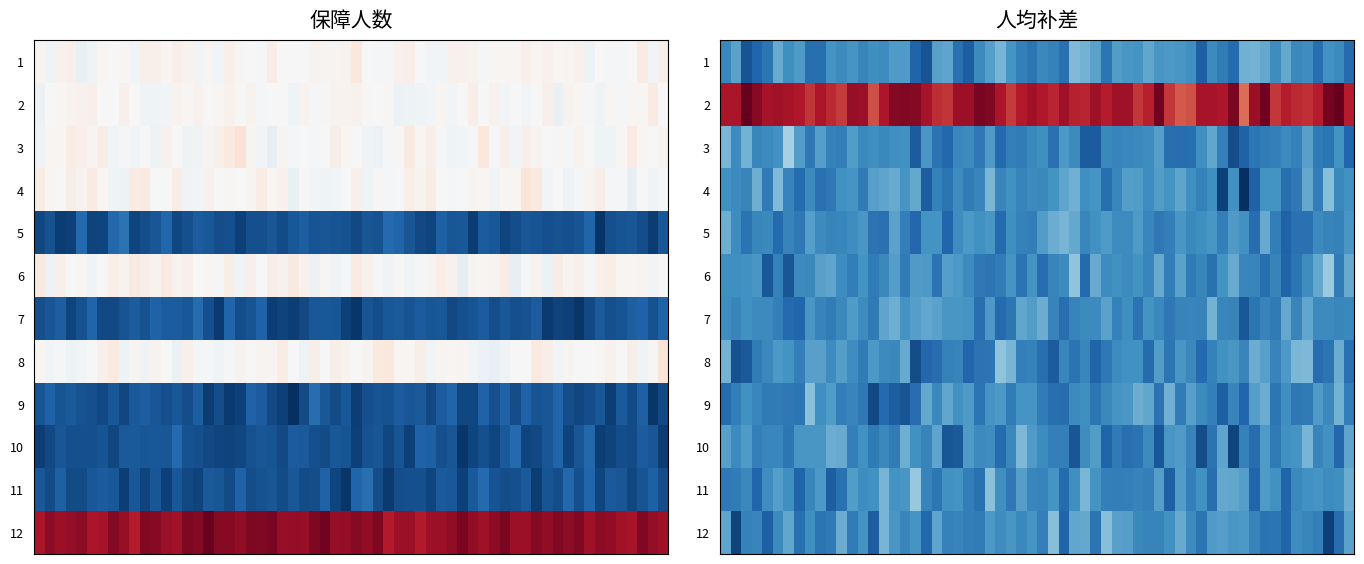

The value of 12 at 0 is 4. True or false?

False